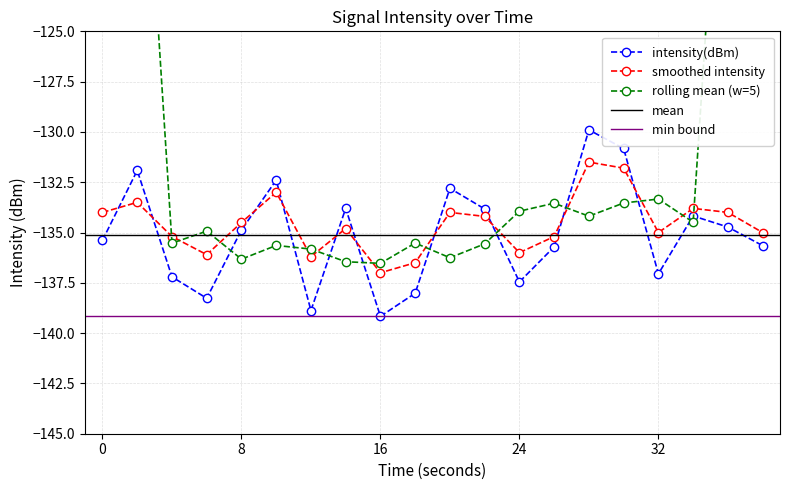

Which category has the lowest value in the smoothed intensity series?

16